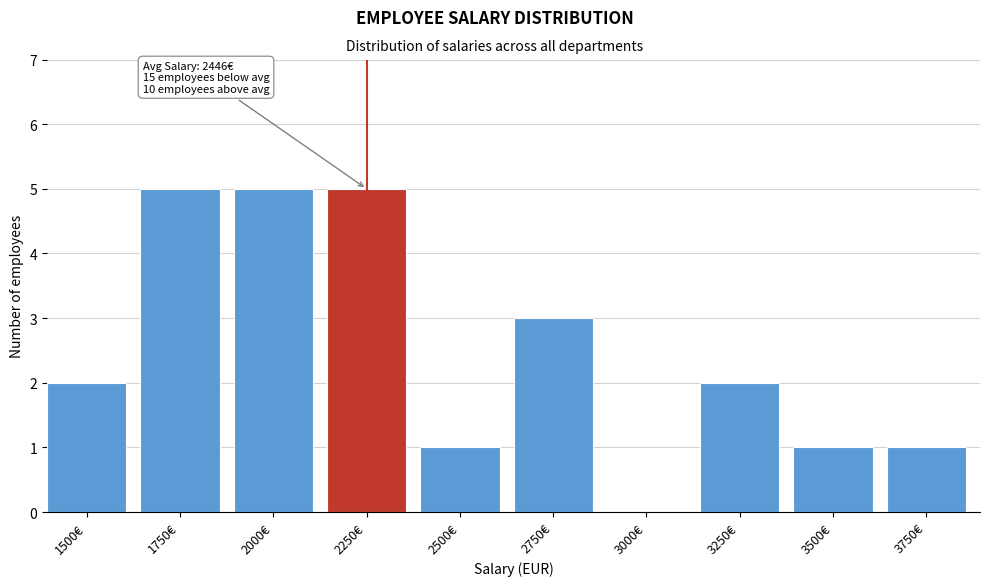

Reading left to right, transcribe all the data shown in this chart.

1500€=2	1750€=5	2000€=5	2250€=5	2500€=1	2750€=3	3000€=0	3250€=2	3500€=1	3750€=1